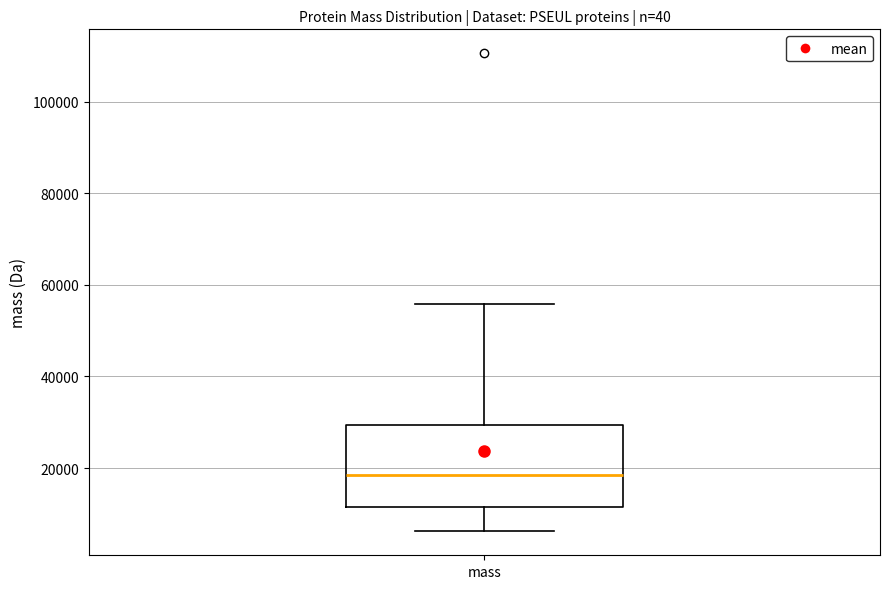

Transcribe this box plot: give where the median line is, the range the box spans, and where the two whiskers end, as read against the y-axis. The values are not printed on the chart, so give them approximately, as read against the axis.

median 18000, box 12000 to 30000, whiskers 6000 to 56000